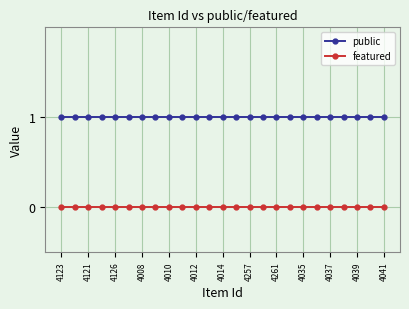

True or false: featured and public intersect in this chart.

False